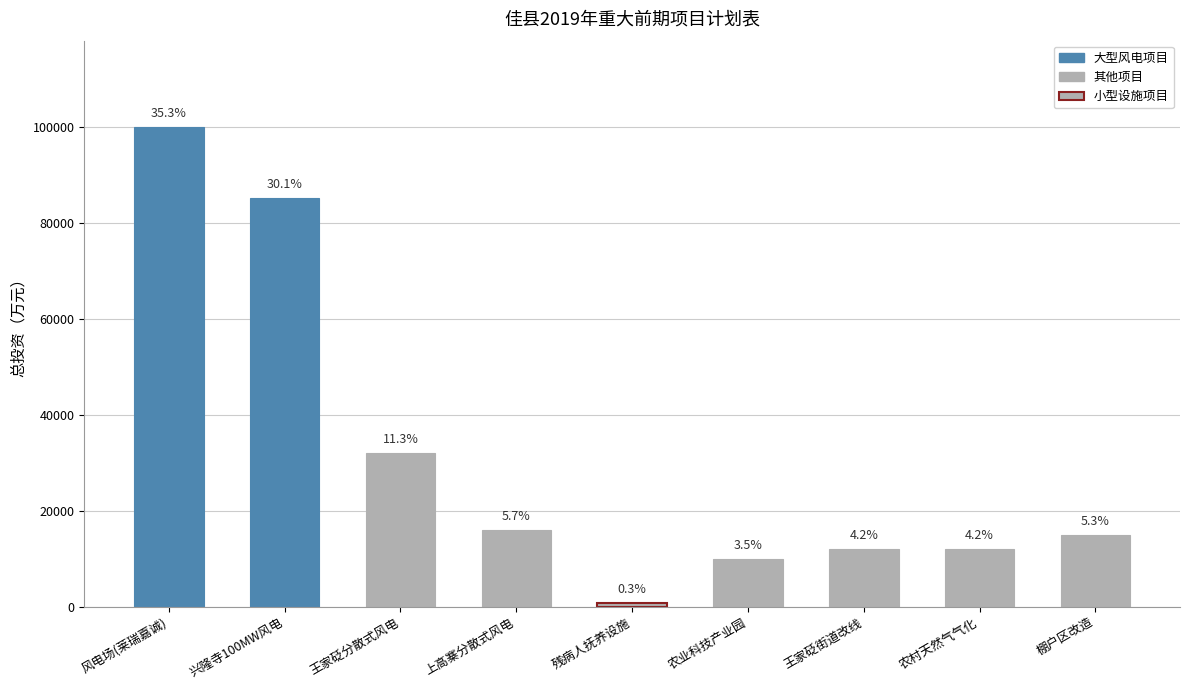

The chart shows a value of 32000 at 王家砭分散式风电. True or false?

True